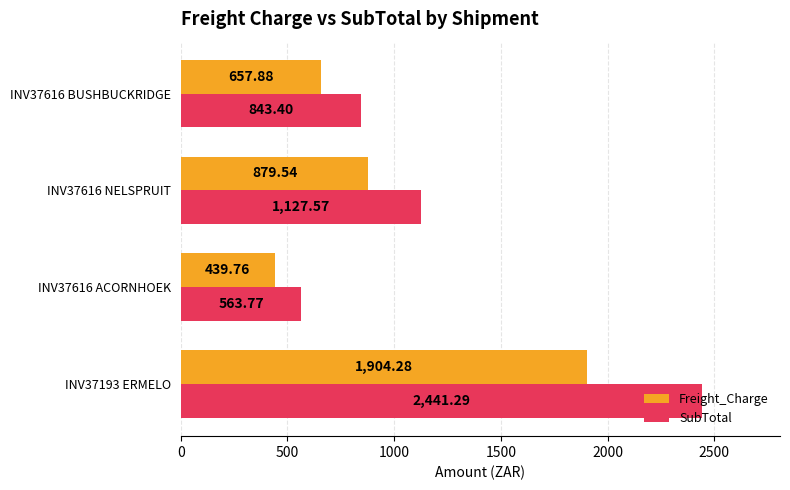

List the labels in order of SubTotal value, smallest first.

INV37616 ACORNHOEK, INV37616 BUSHBUCKRIDGE, INV37616 NELSPRUIT, INV37193 ERMELO